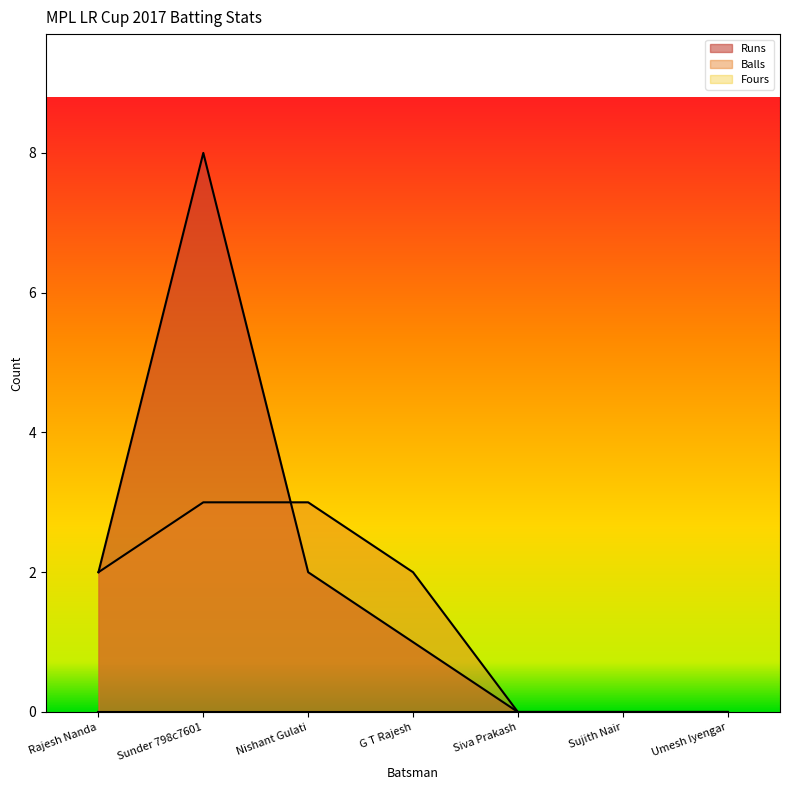

Which series has the largest total across all categories?

Runs